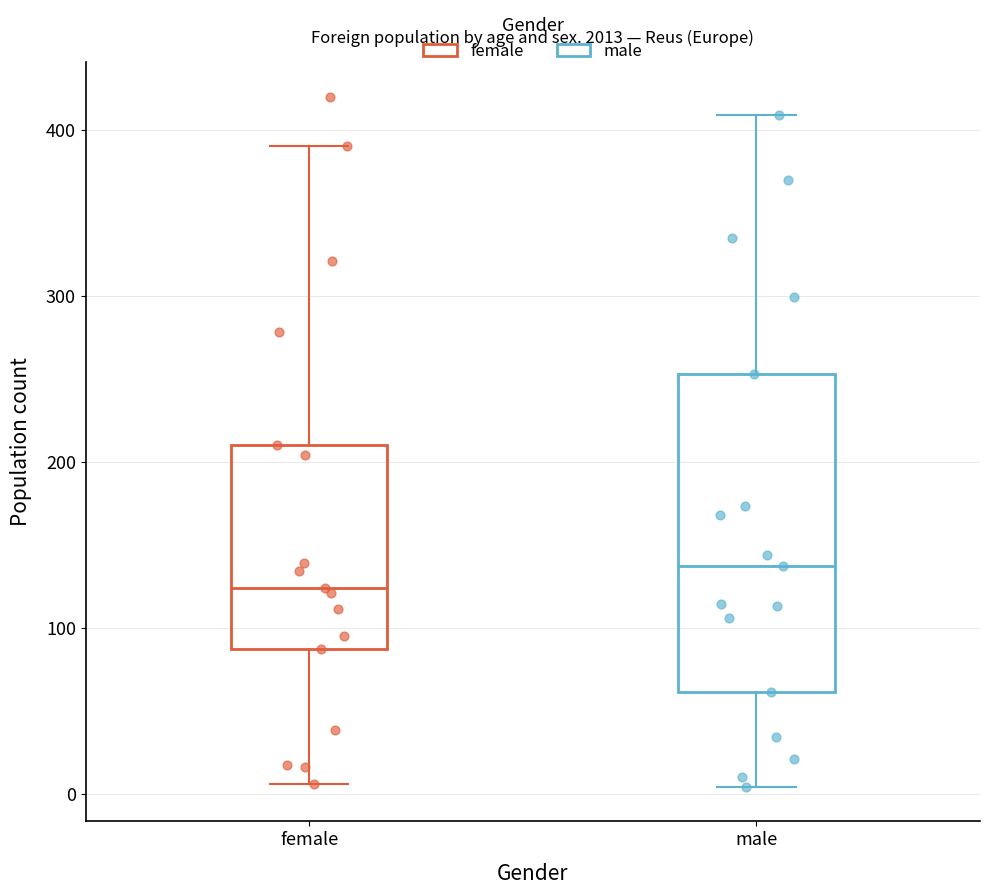

Where is the upper edge of the box for female on the y-axis? The values are not printed on the chart, so give them approximately, as read against the axis.

210